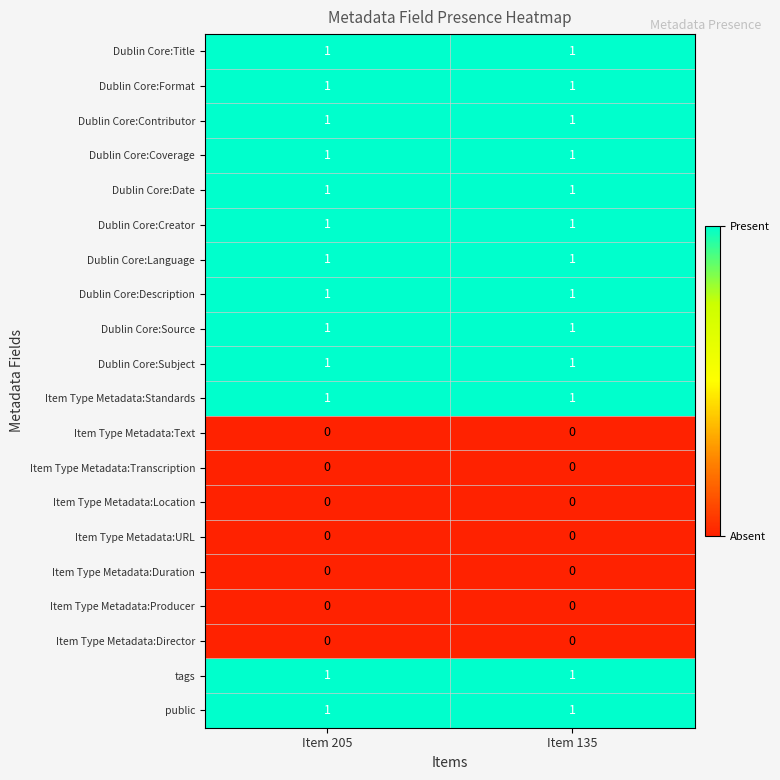

The public series shows 1 at Item 205. True or false?

True